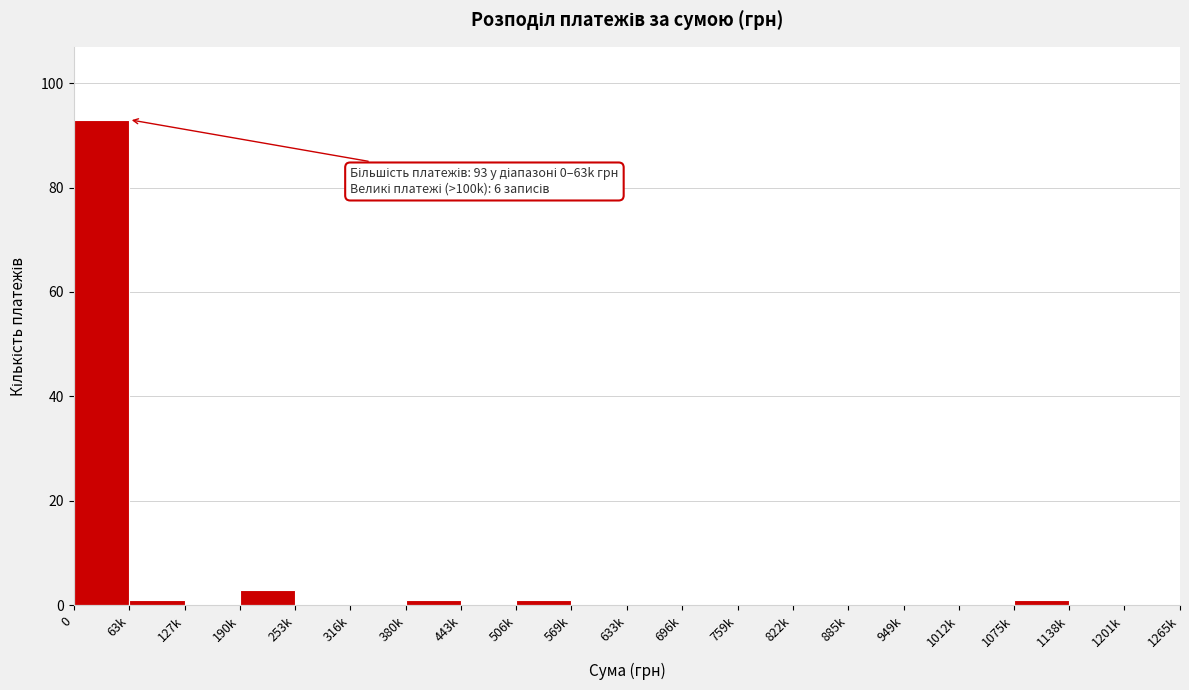

Reading left to right, extract all data points from this chart.

0=93	63k=1	127k=0	190k=3	253k=0	316k=0	380k=1	443k=0	506k=1	569k=0	633k=0	696k=0	759k=0	822k=0	885k=0	949k=0	1012k=0	1075k=1	1138k=0	1201k=0